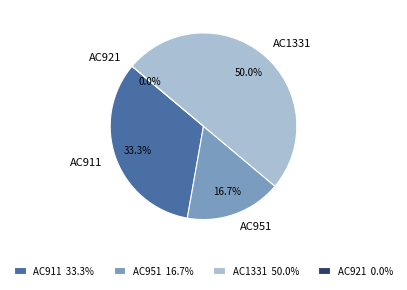

Which slice is the smallest?

AC921